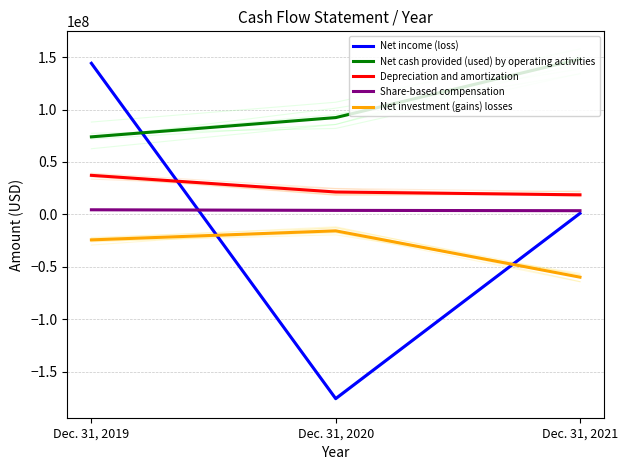

What is the maximum value shown in the chart?

148166000